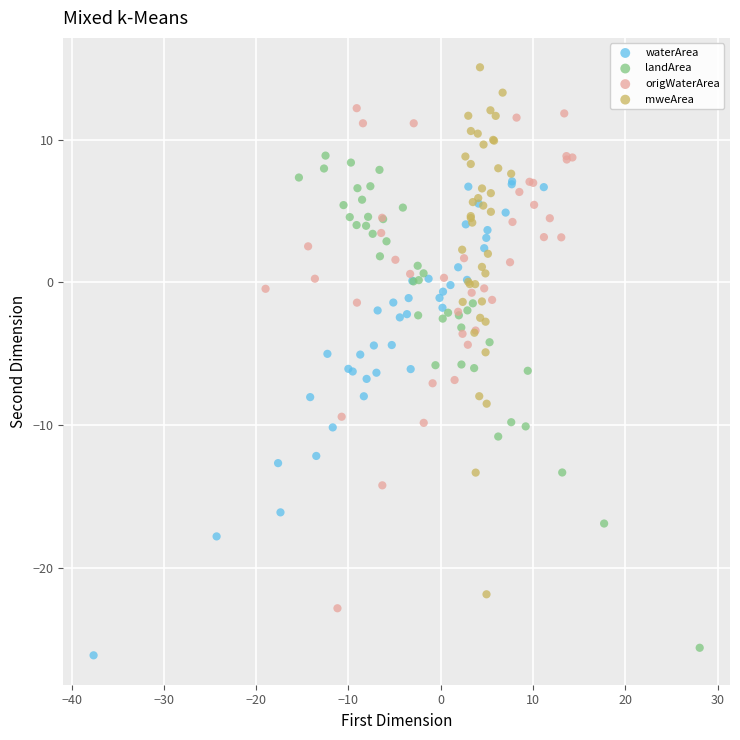

Which series has the largest Y range (max minus min)?

mweArea